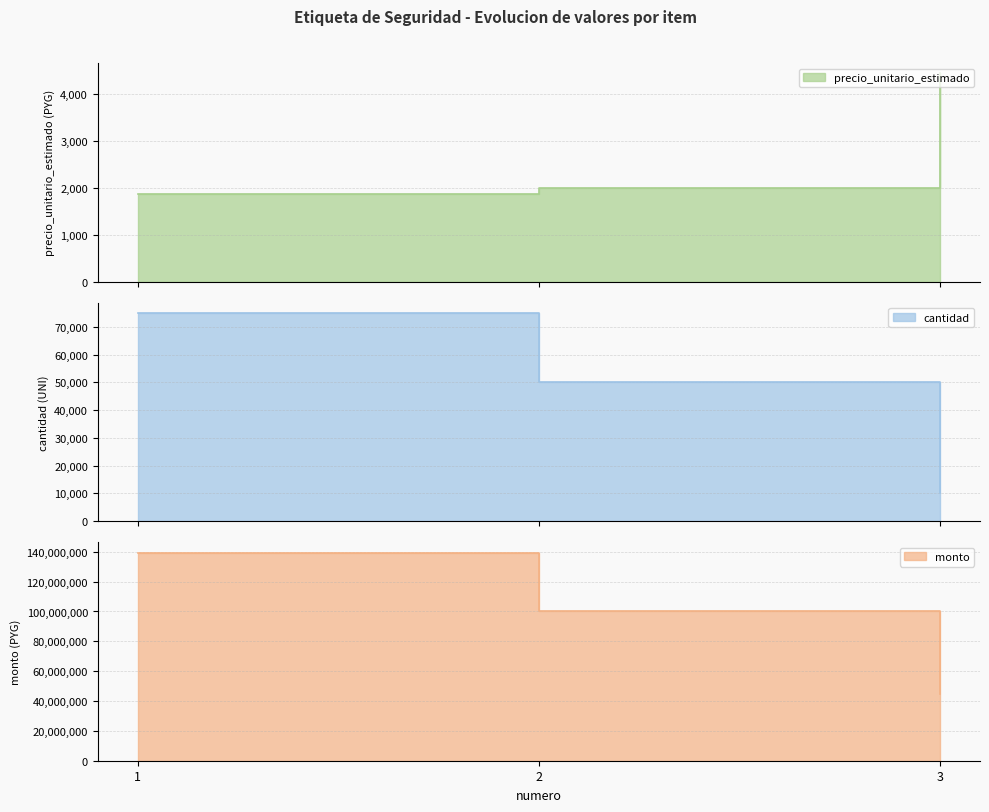

Which series changed the most between 1 and 2?

monto